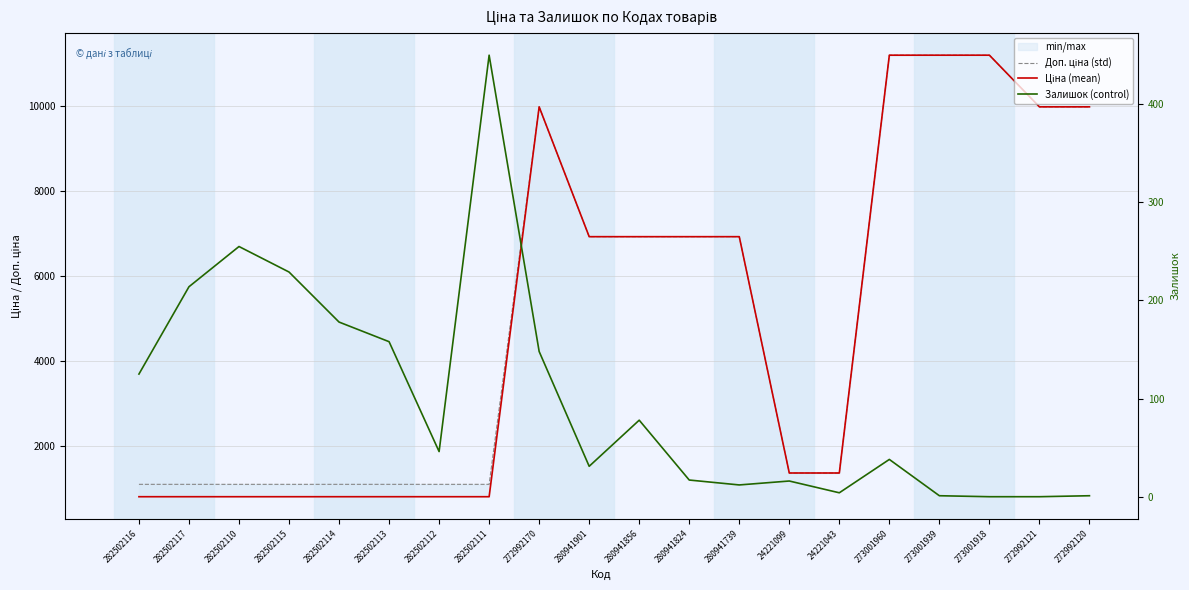

Is the value of Доп. ціна (std) at 282502114 greater than the value of Ціна (mean) at 280941901?

No